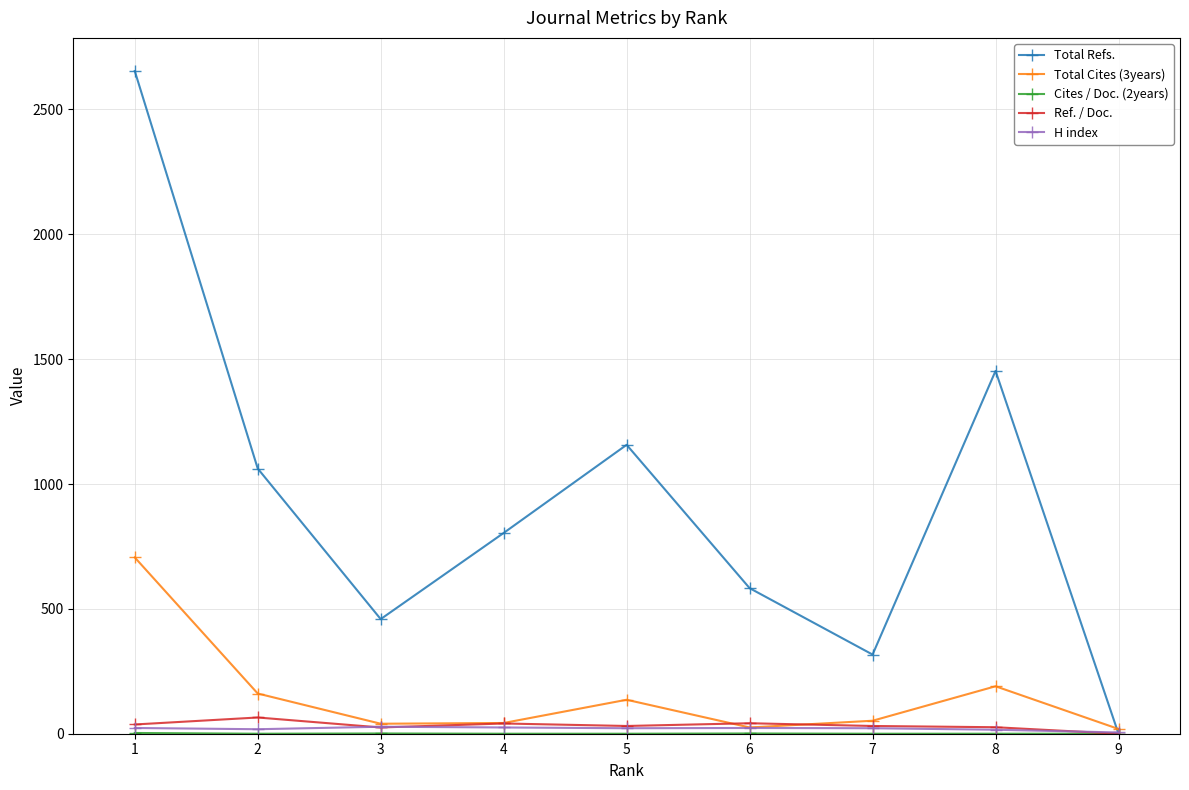

How many distinct data groups are displayed?

5